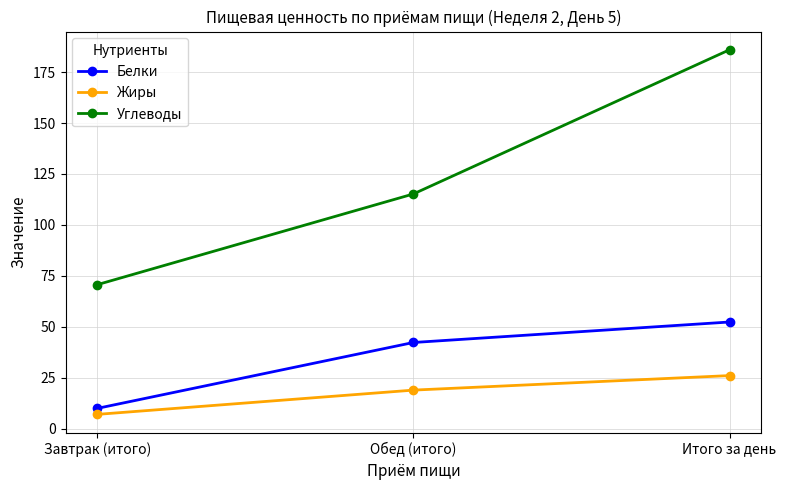

The value of Жиры at Итого за день is 41.0. True or false?

False